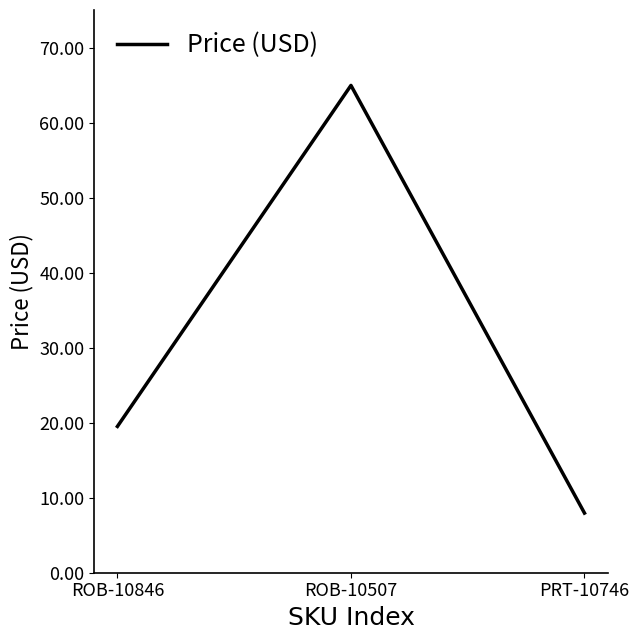

What is the difference between the maximum and minimum values?

57.0